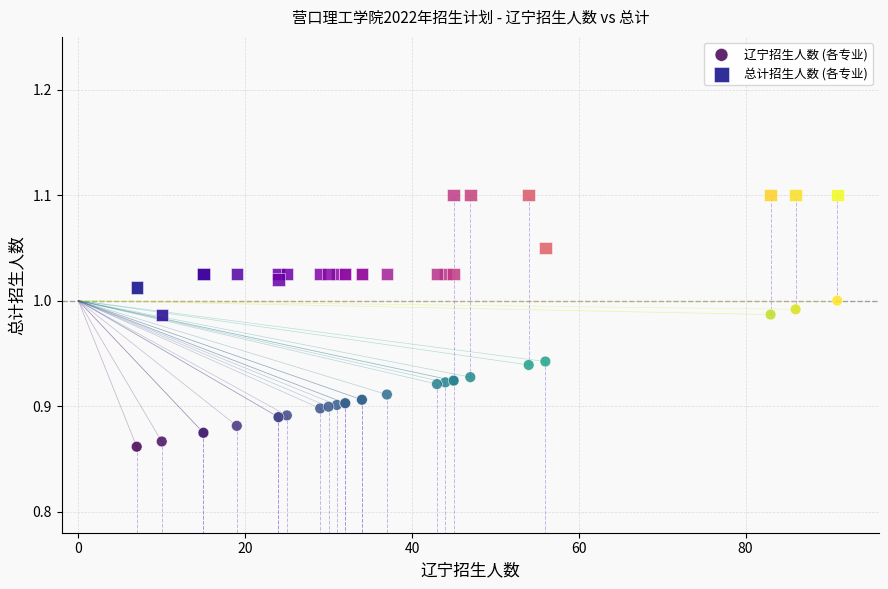

Which series has the largest Y range (max minus min)?

辽宁招生人数 (各专业)